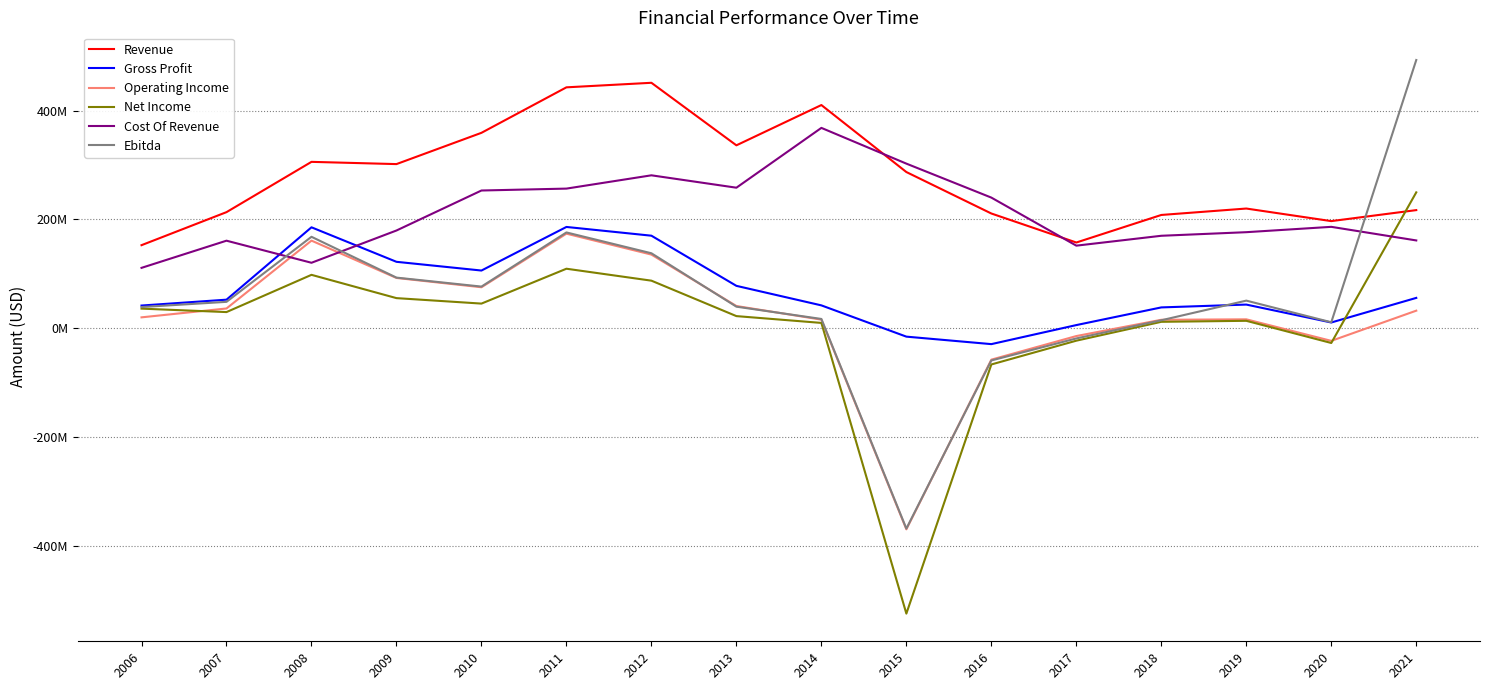

What is the difference between the highest and lowest values at 2012?

363873000